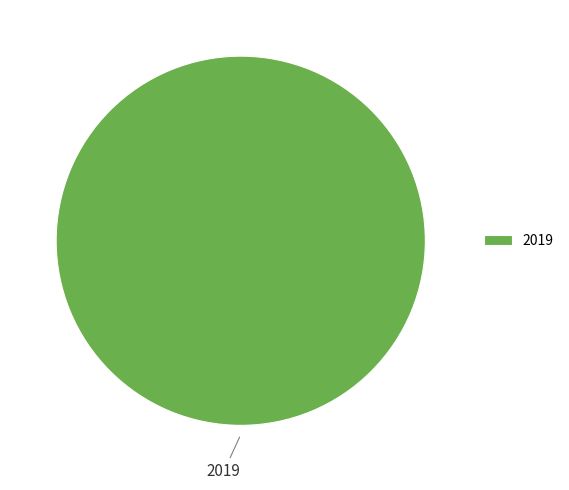

Does any single category account for the majority?

Yes